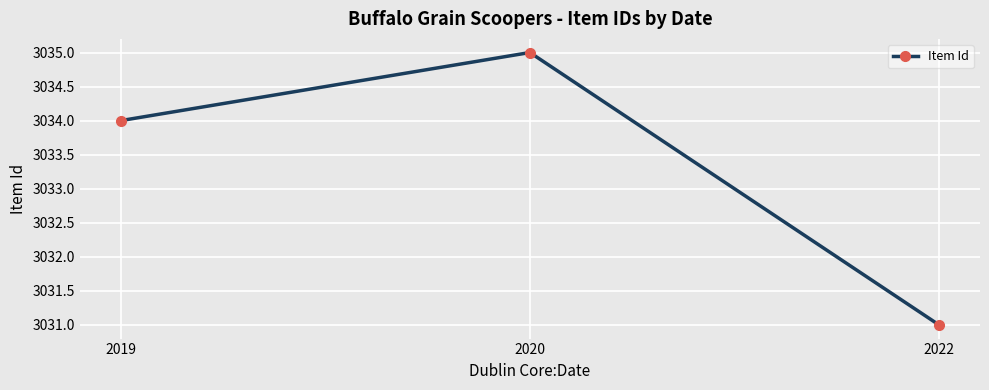

Rank the categories by value from lowest to highest.

2022, 2019, 2020